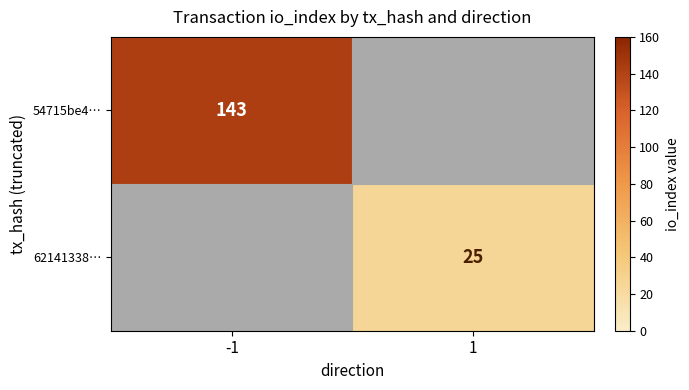

The 62141338… series shows 39 at 1. True or false?

False